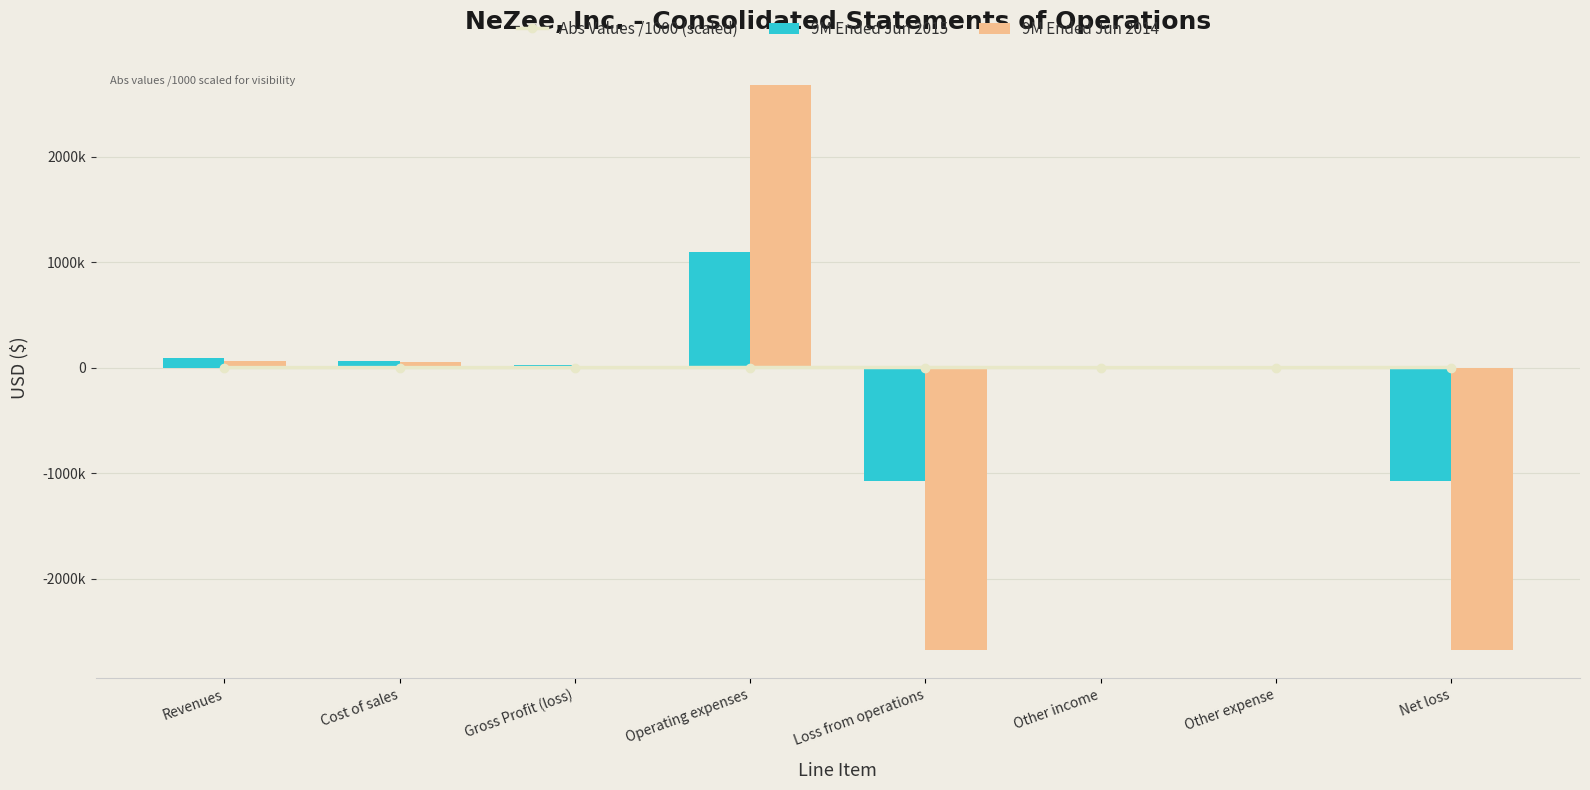

At which category does the chart reach its minimum across all series?

Net loss